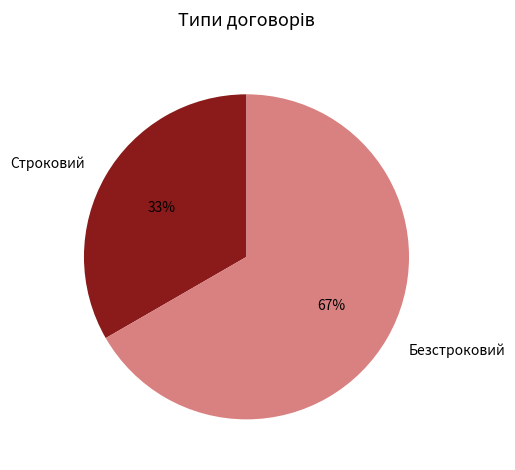

The Строковий slice represents 18% of the pie. True or false?

False